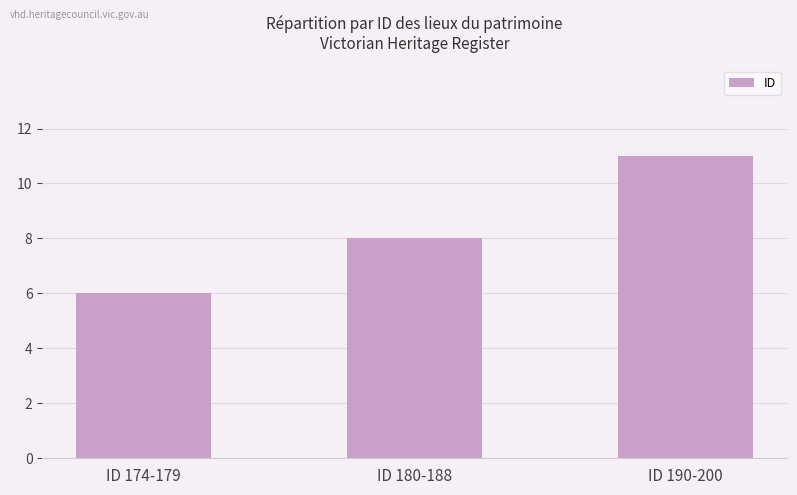

What is the difference between the maximum and second lowest values?

3